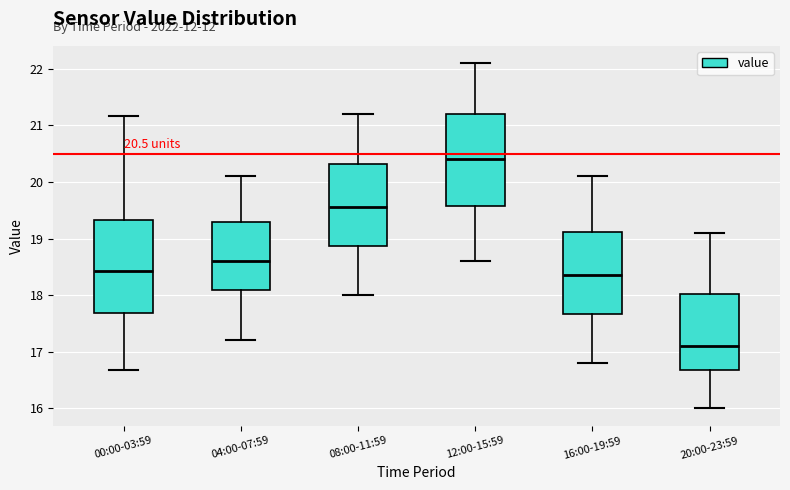

Which box's median line is the highest?

12:00-15:59